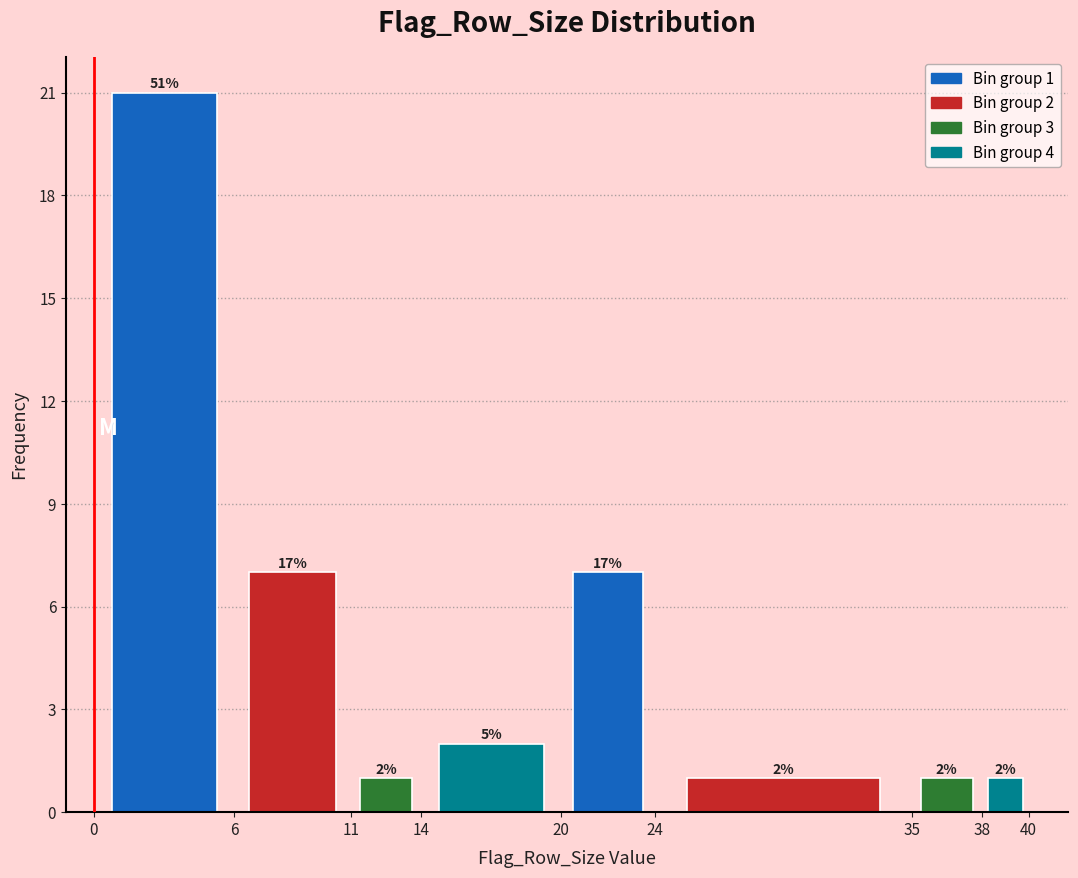

Over which range of the x-axis is the bar tallest?

0 to 6